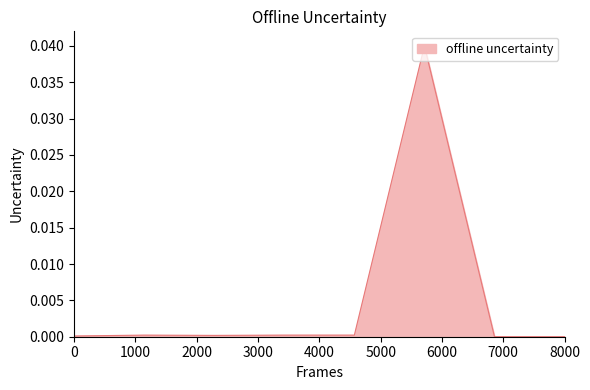

True or false: the data shows 0.0 at 8000.

True